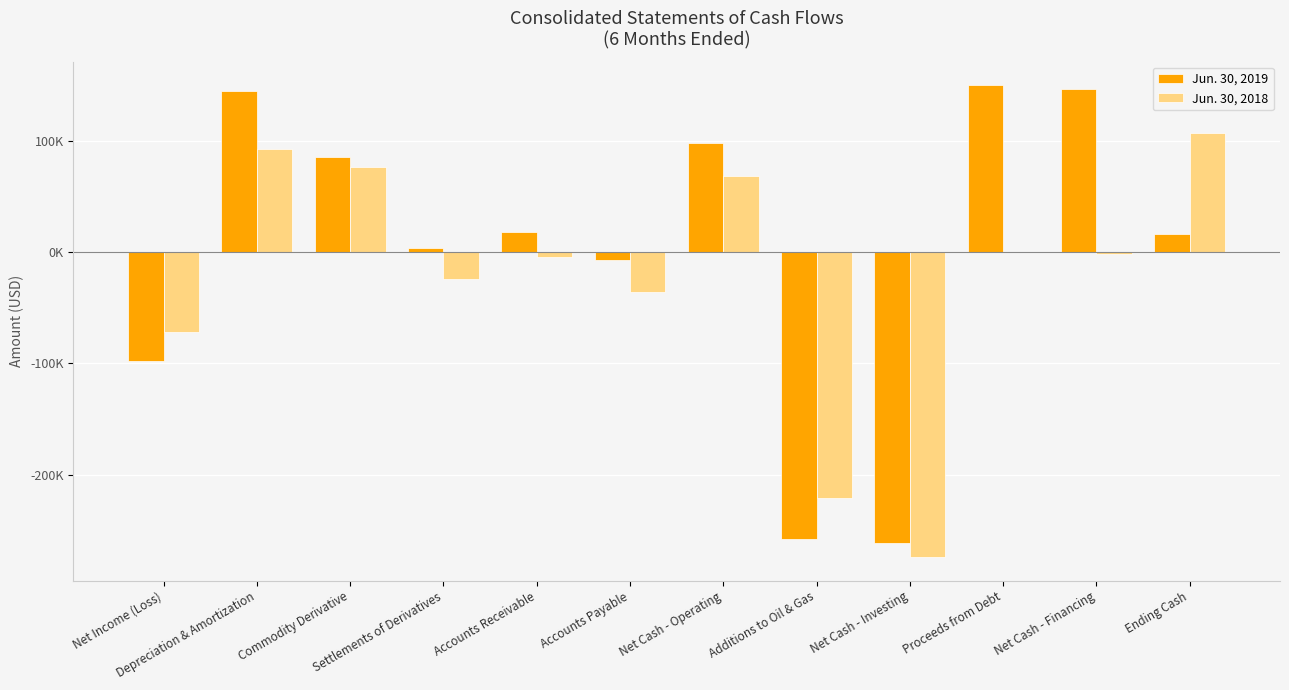

What are all the series names shown in the legend?

Jun. 30, 2019, Jun. 30, 2018